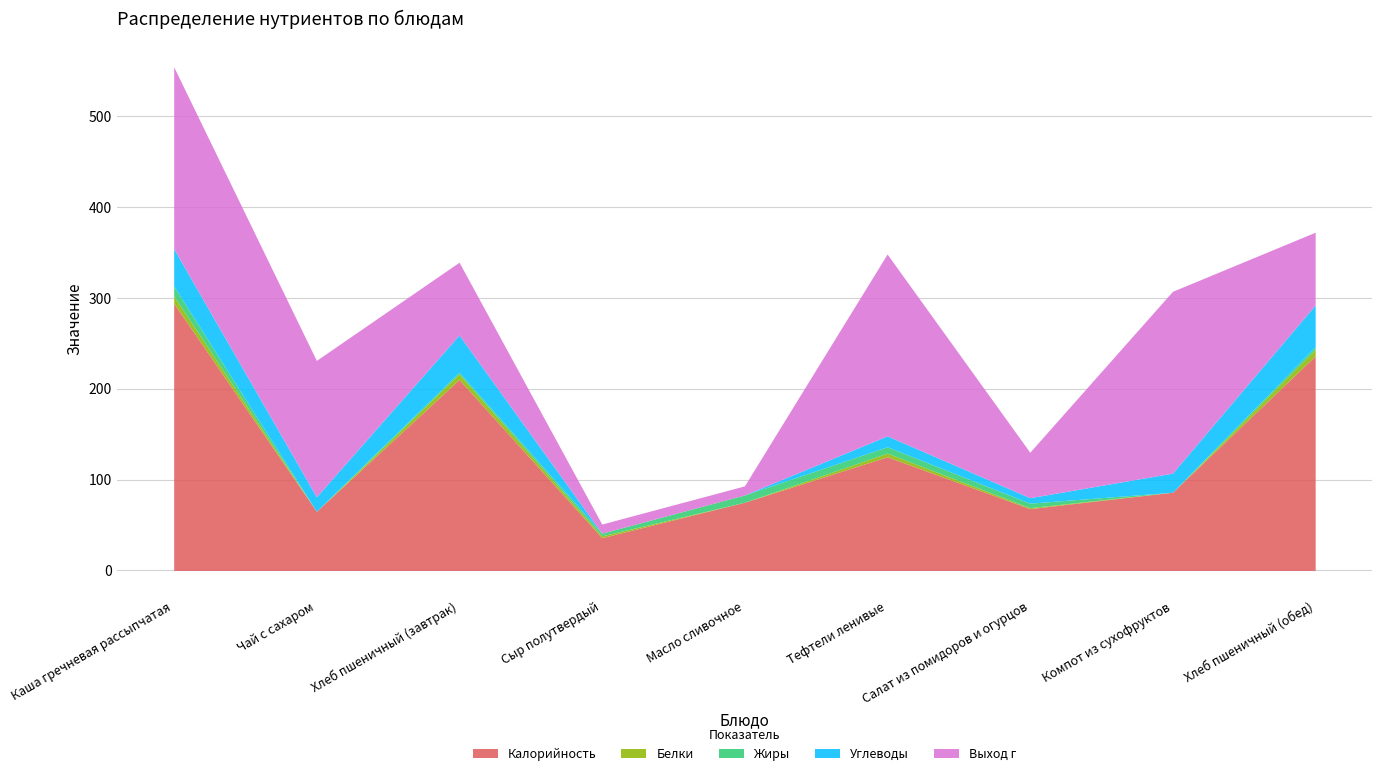

What are all the series names shown in the legend?

Калорийность, Белки, Жиры, Углеводы, Выход г